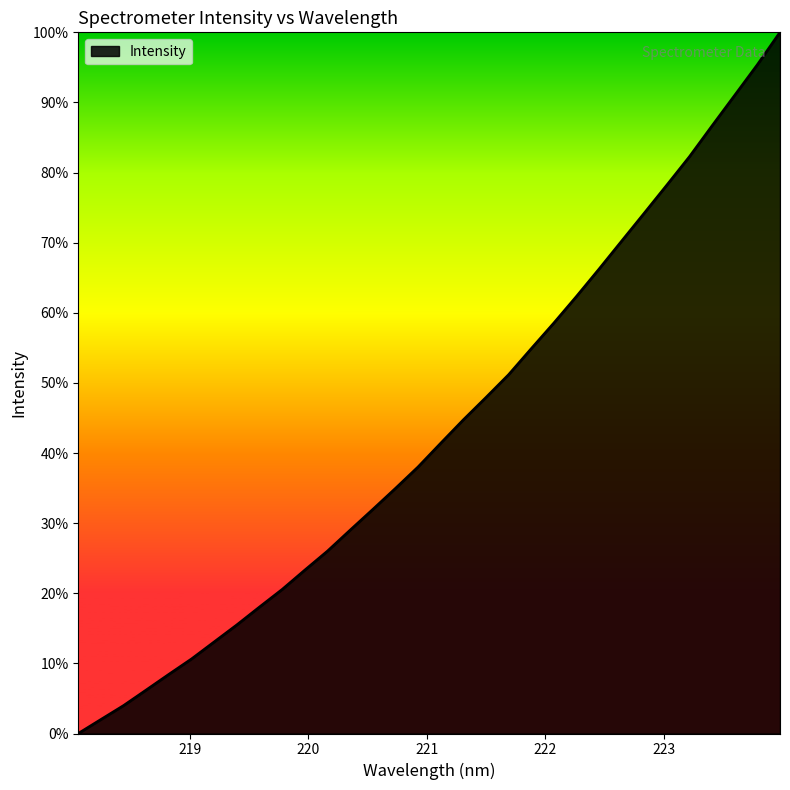

True or false: there are more than 2 points higher than both neighbors.

False